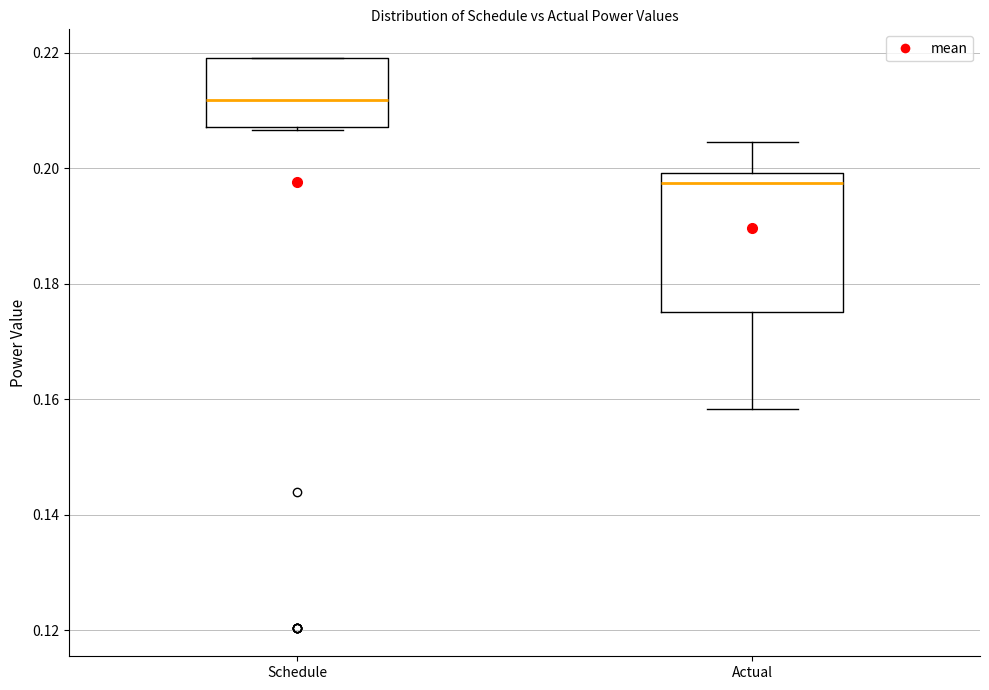

Reading left to right, transcribe this box plot: for each box, give where its median line is, the range the box spans, and where its two whiskers end, as read against the y-axis. The values are not printed on the chart, so give them approximately, as read against the axis.

Schedule: median 0.212, box 0.208 to 0.220, whiskers 0.206 to 0.220
Actual: median 0.198, box 0.176 to 0.200, whiskers 0.158 to 0.204